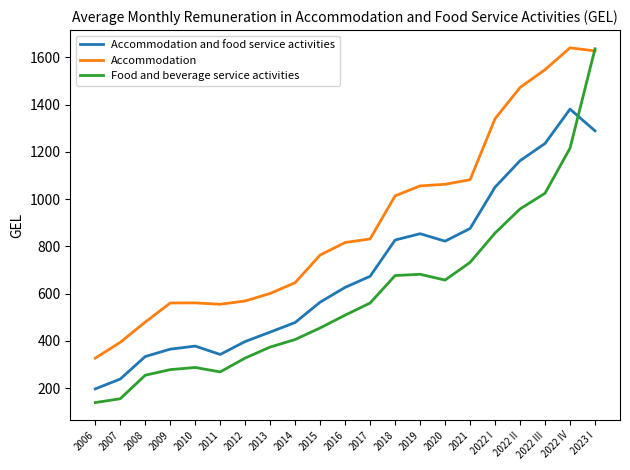

How many intersections are there between Food and beverage service activities and Accommodation?

1